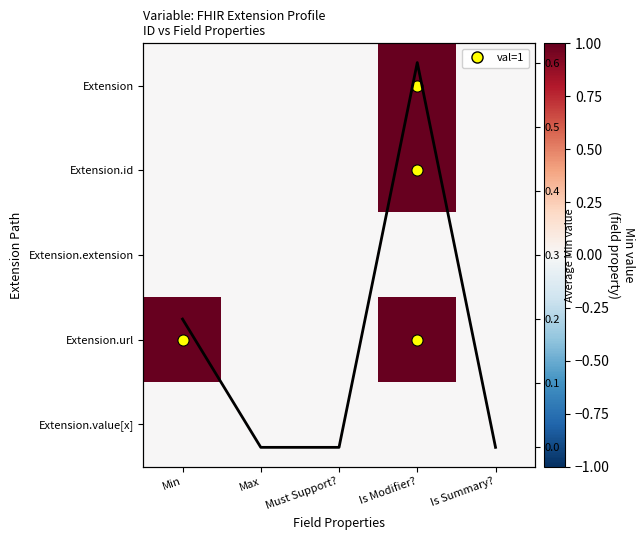

At which category is the sum across all series the highest?

Is Modifier?